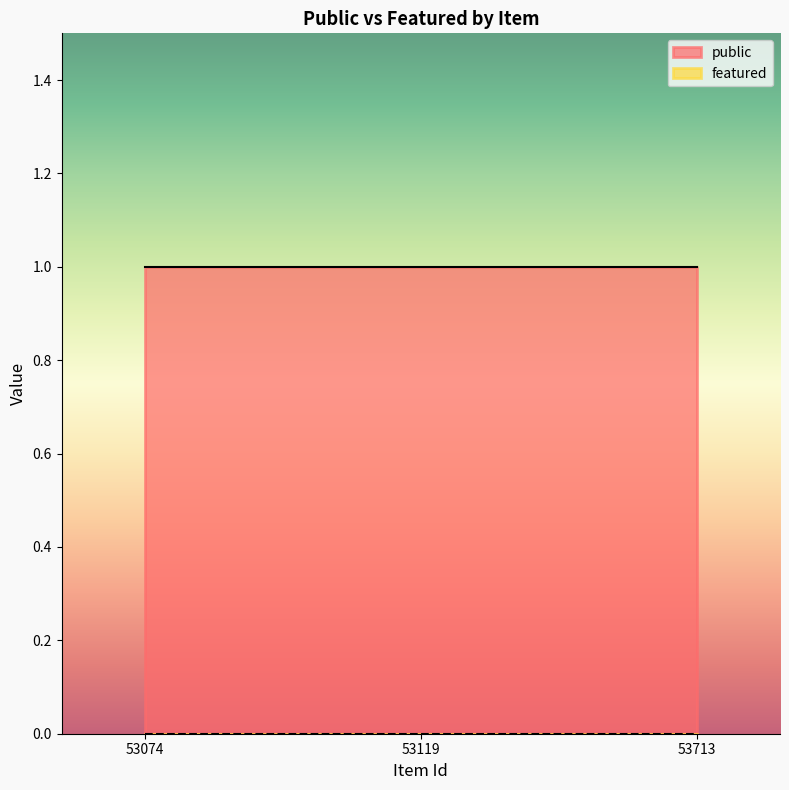

Reading left to right, extract all data points from this chart.

public: 1	1	1
featured: 0	0	0